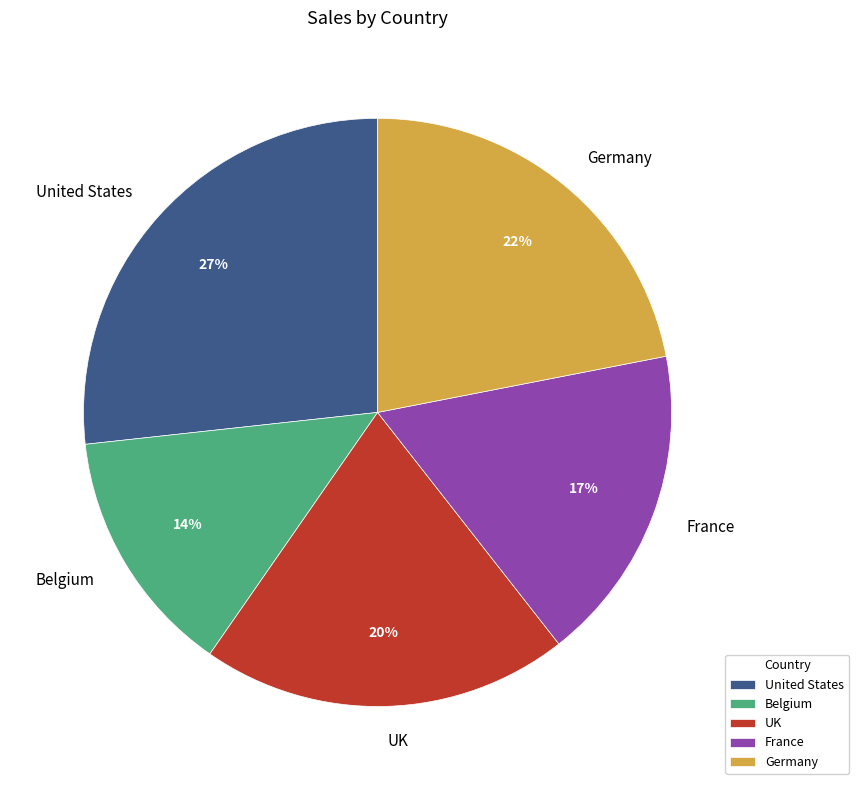

Combined, do United States and Germany account for over 50%?

No